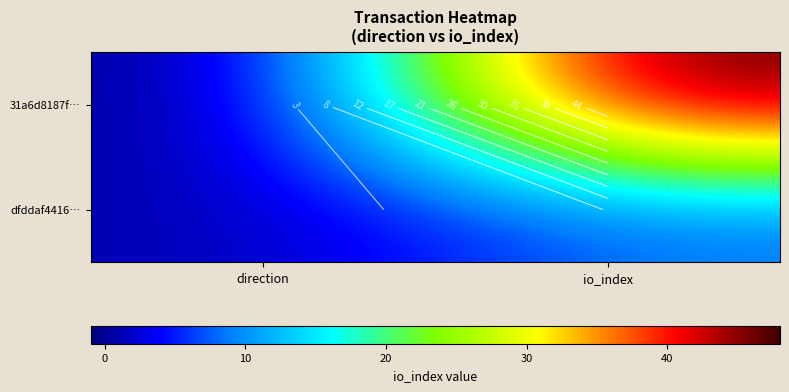

At which category is the sum across all series the highest?

io_index